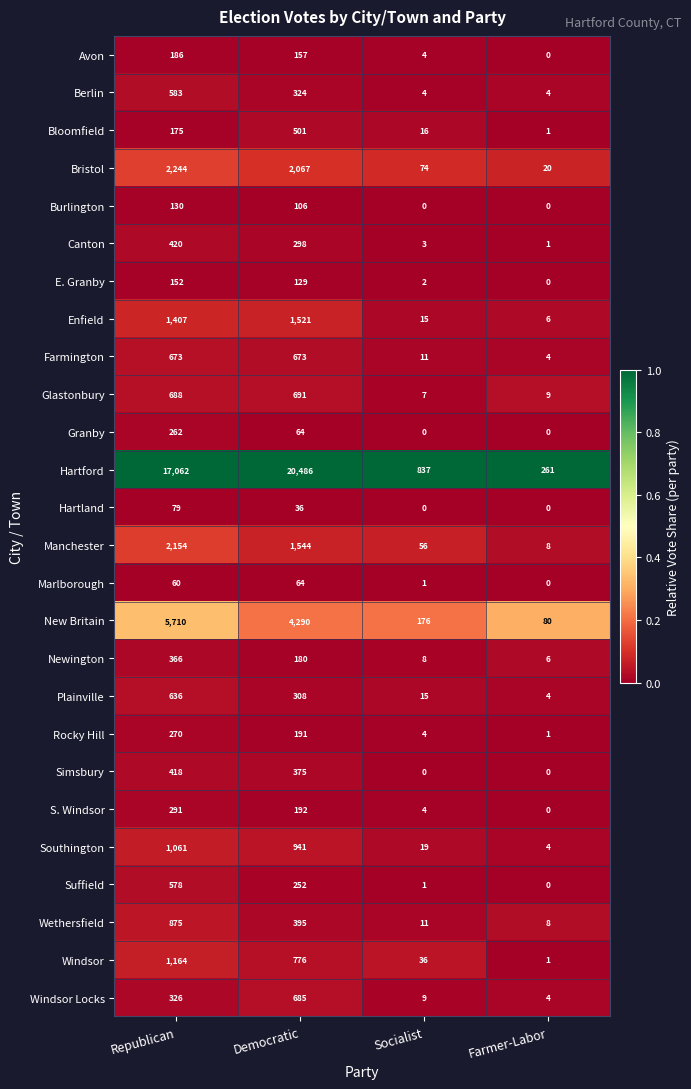

List the series in order of their peak value, lowest first.

Marlborough, Hartland, Burlington, E. Granby, Avon, Granby, Rocky Hill, S. Windsor, Newington, Simsbury, Canton, Bloomfield, Suffield, Berlin, Plainville, Farmington, Windsor Locks, Glastonbury, Wethersfield, Southington, Windsor, Enfield, Manchester, Bristol, New Britain, Hartford